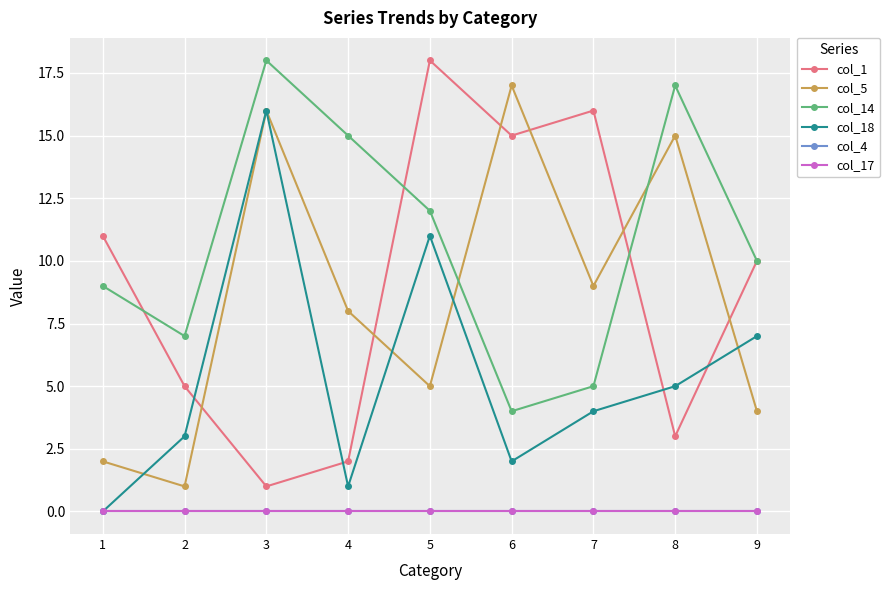

Between 9 and 7, which is larger?

7